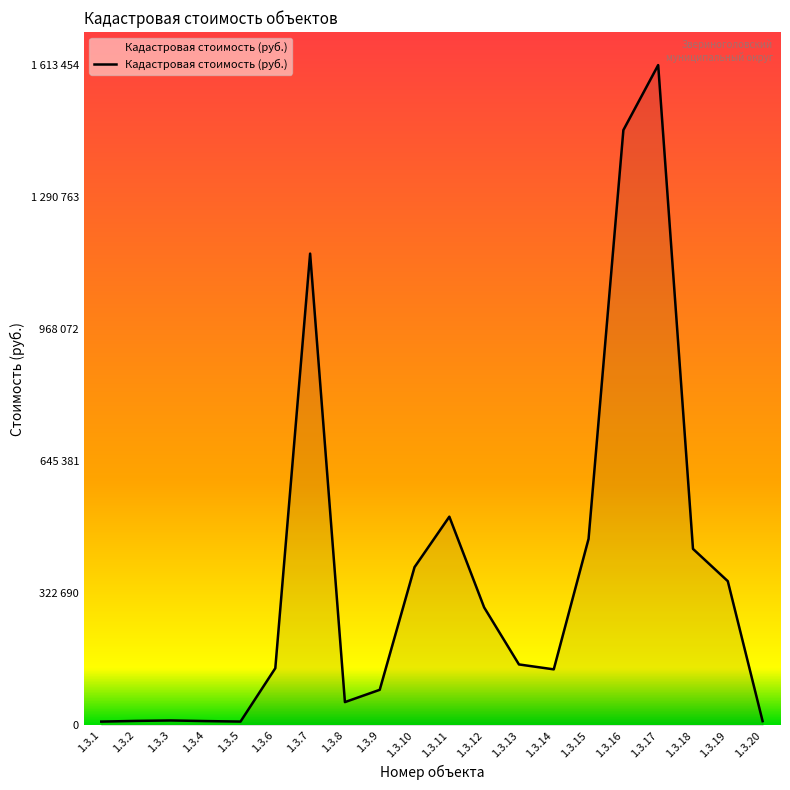

What is the difference between the maximum and minimum values?

1603986.9